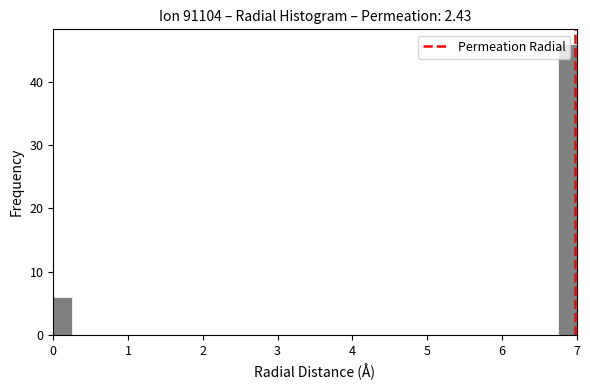

Read against the x-axis, roughly where is the centre of the tallest bar?

6.9